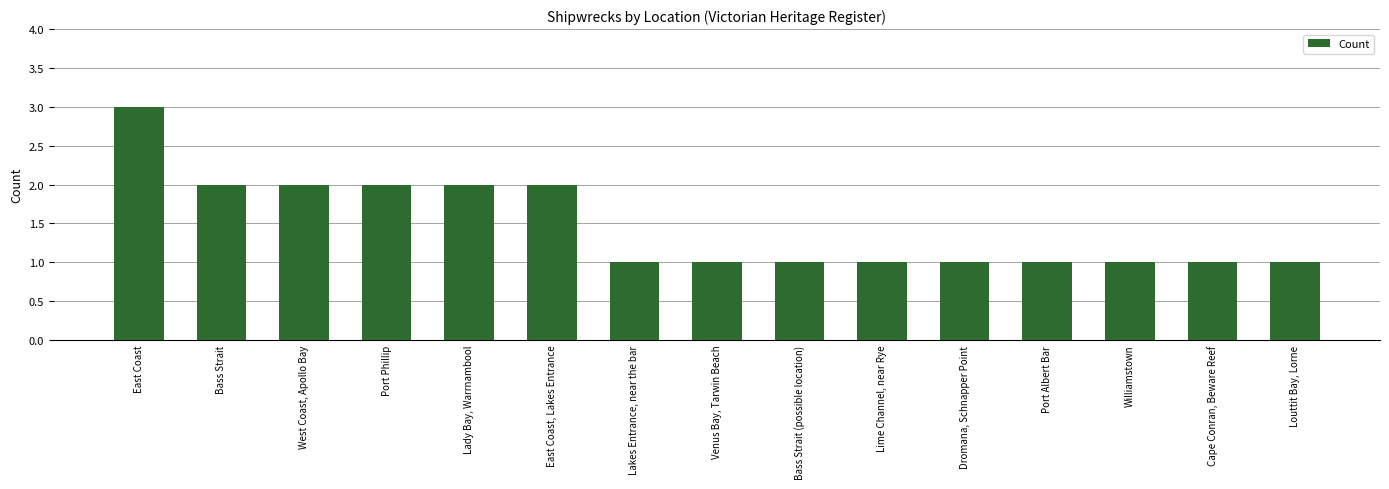

What is the smallest value displayed?

1